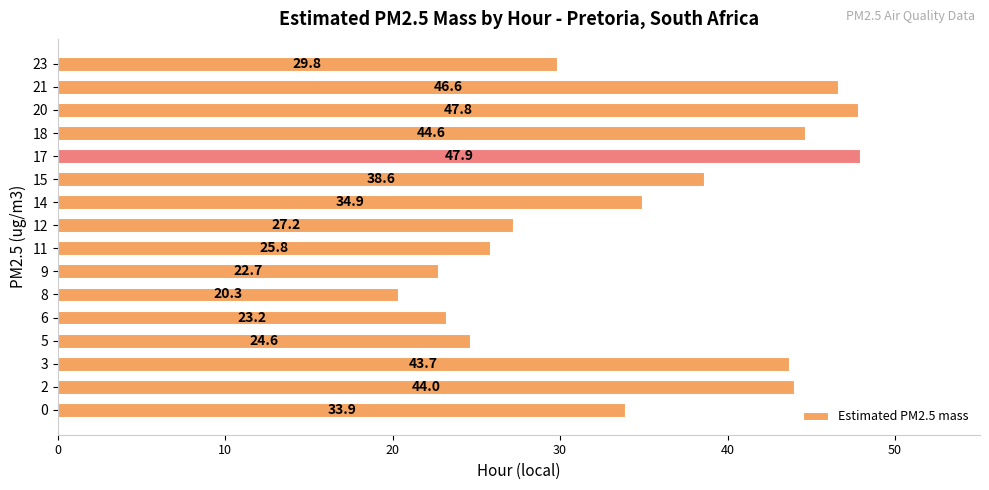

The value at 9 is 22.7. True or false?

True